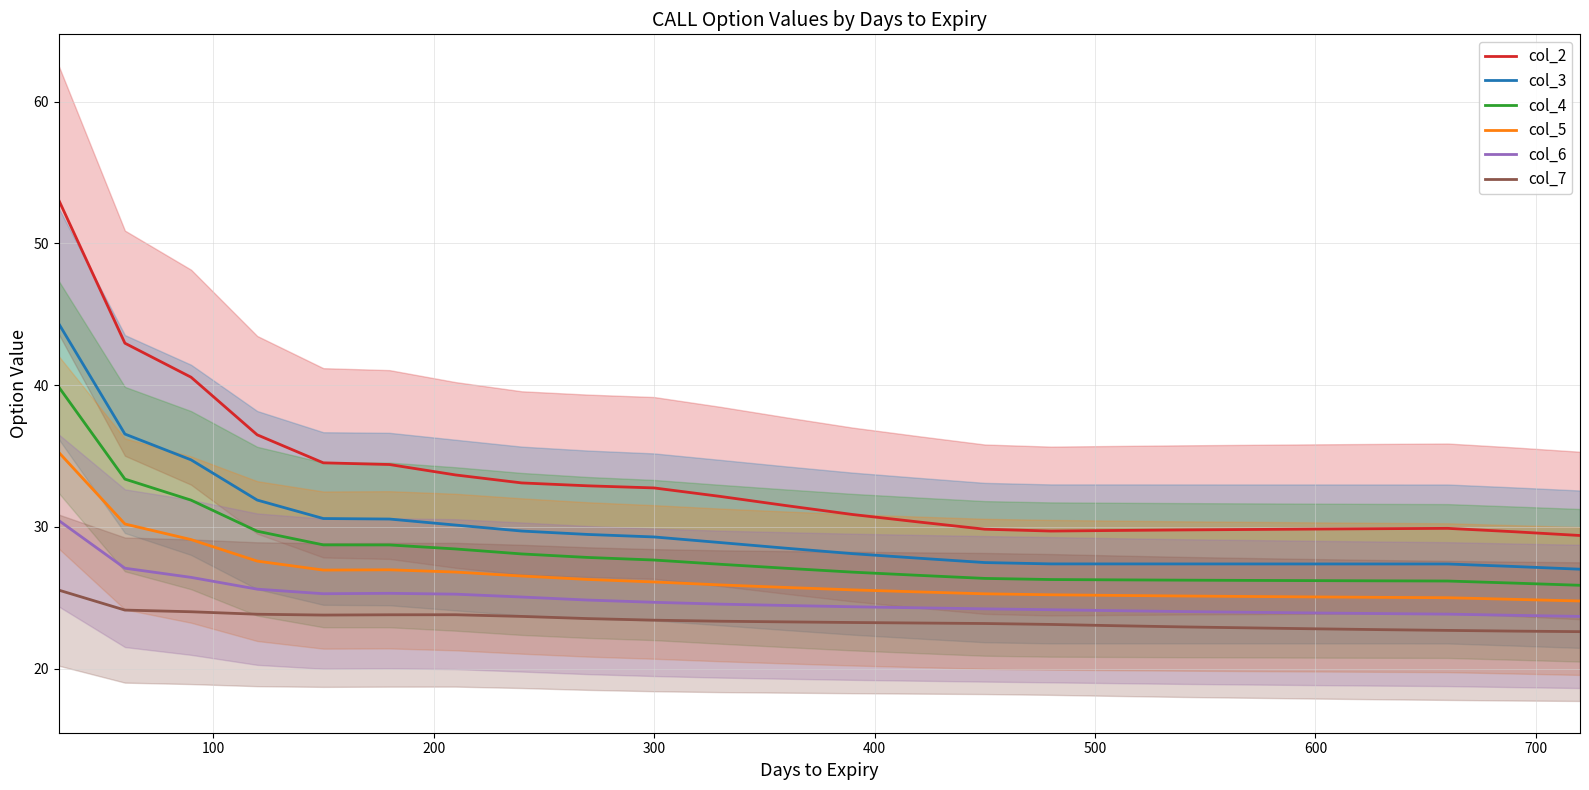

How many interior local peaks does the col_6 series have?

1